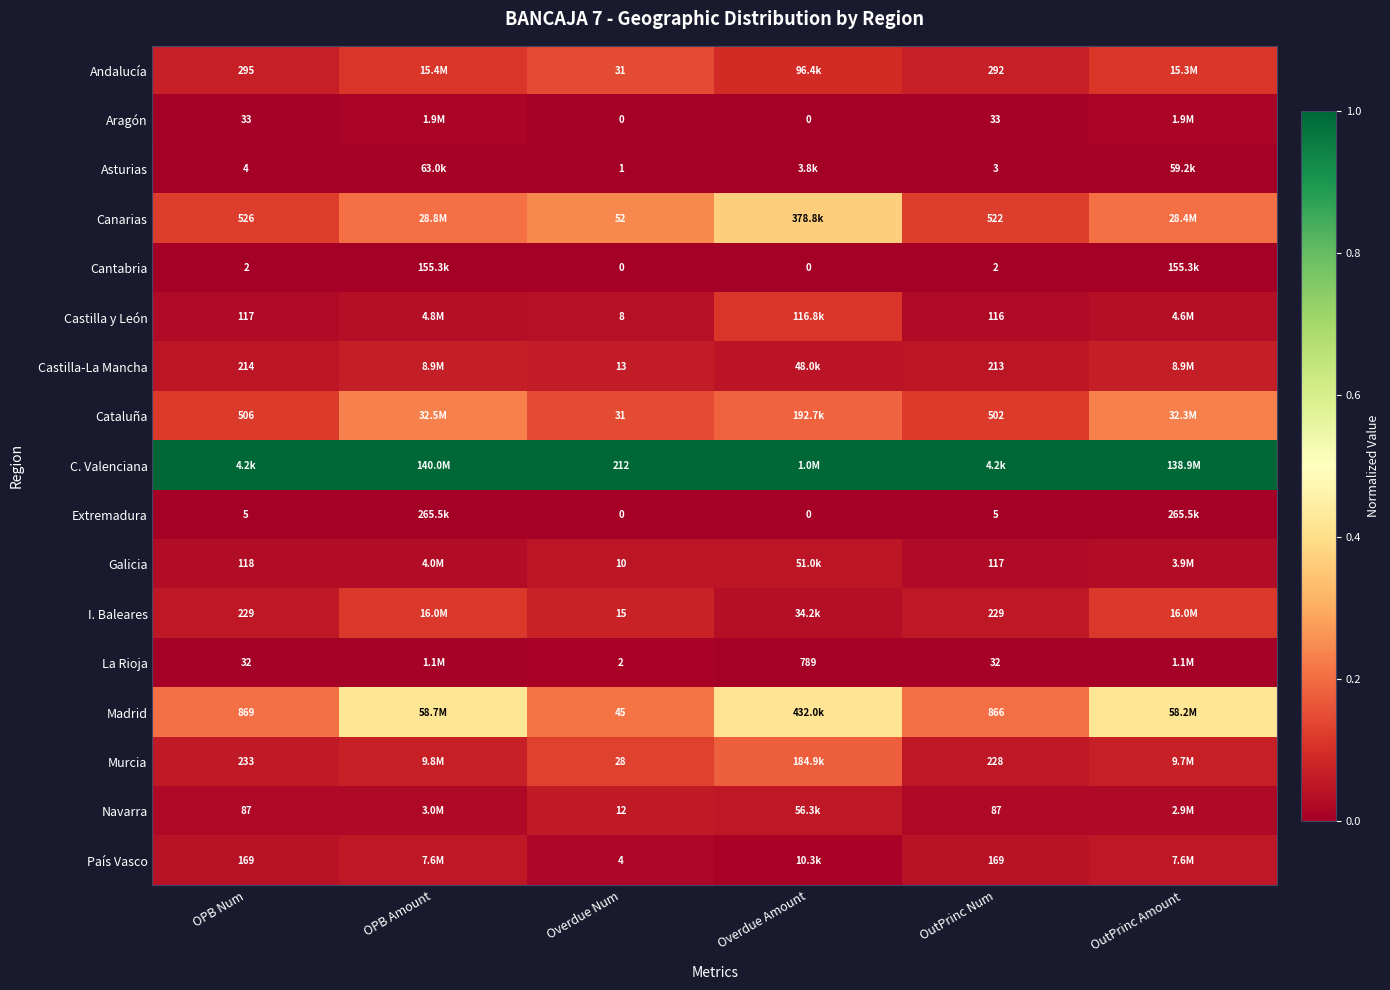

Which label corresponds to the smallest value in the chart?

Overdue Num